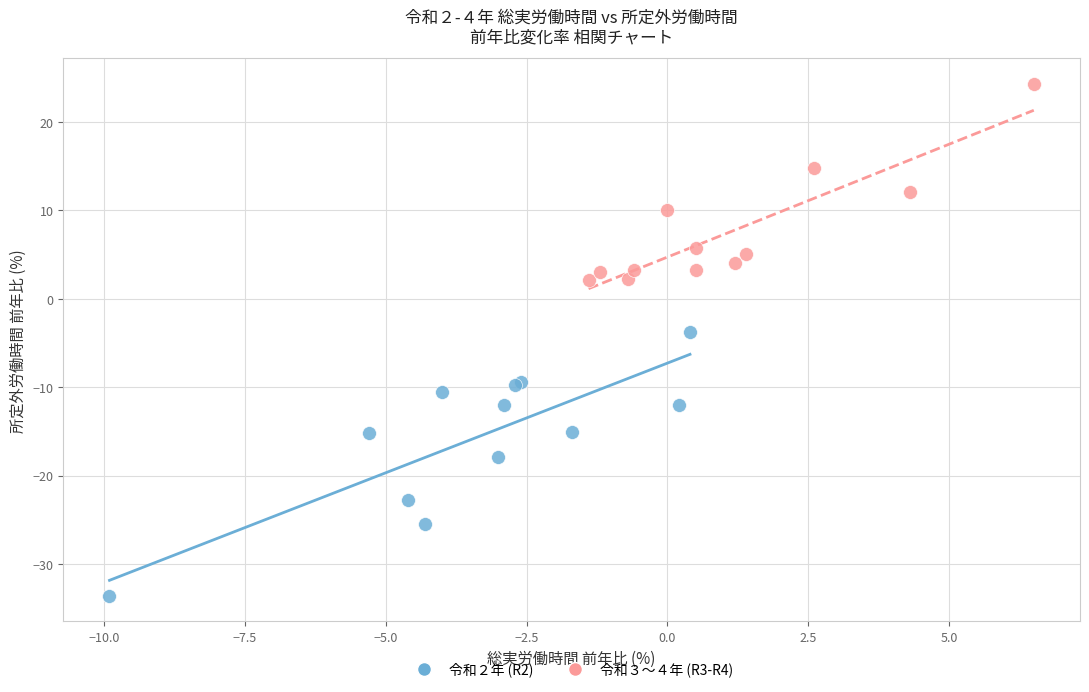

Which series has the widest spread of Y values?

令和２年 (R2)